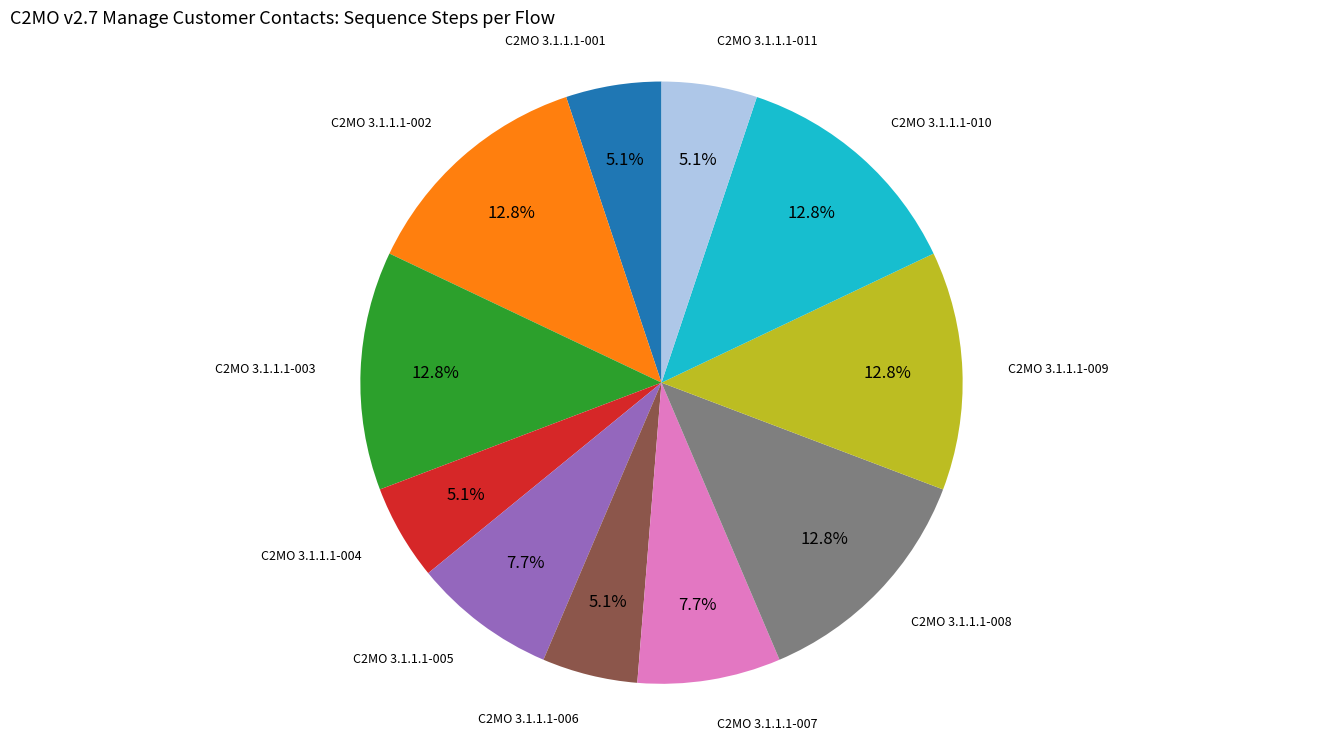

Is there a majority slice in this chart?

No